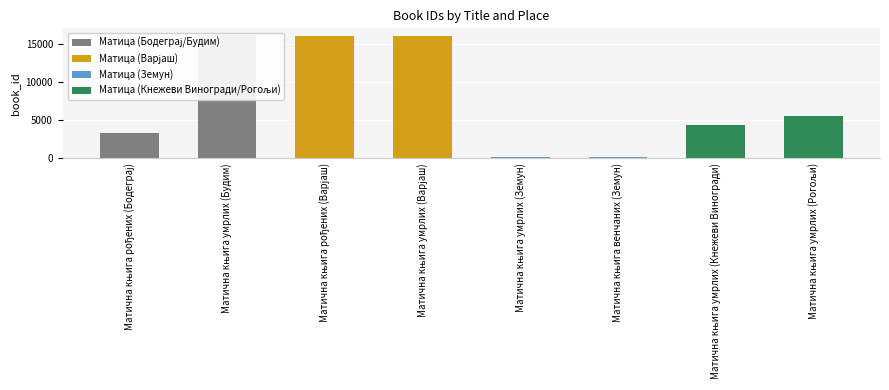

What is the change in value from Матична књига рођених (Варјаш) to Матична књига венчаних (Земун)?

-15809